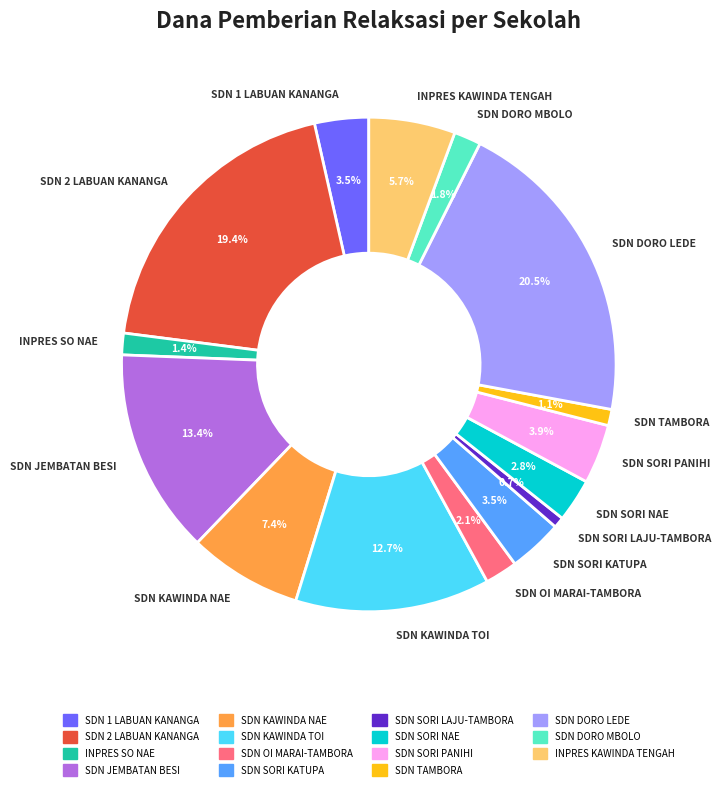

Which category has the biggest portion of the pie?

SDN DORO LEDE